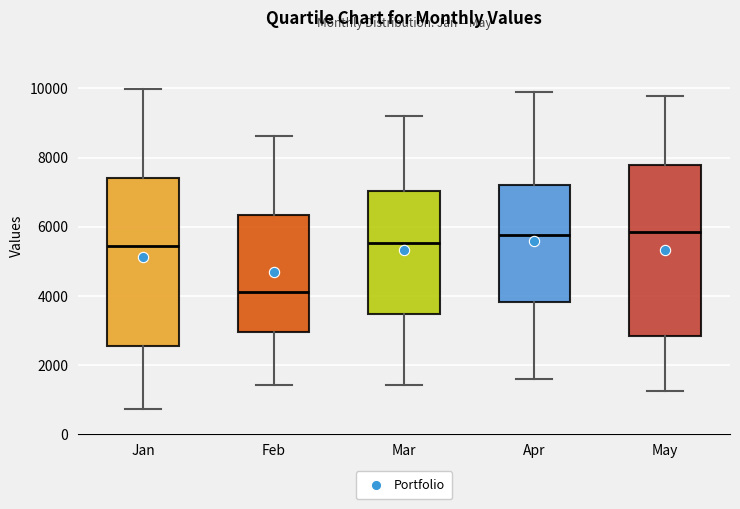

Reading left to right, read every box against the y-axis: the position of its median line, the range the box covers, and the ends of its whiskers. The values are not printed on the chart, so give them approximately, as read against the axis.

Jan: median 5400, box 2600 to 7400, whiskers 800 to 10000
Feb: median 4200, box 3000 to 6400, whiskers 1400 to 8600
Mar: median 5600, box 3400 to 7000, whiskers 1400 to 9200
Apr: median 5800, box 3800 to 7200, whiskers 1600 to 10000
May: median 5800, box 2800 to 7800, whiskers 1200 to 9800